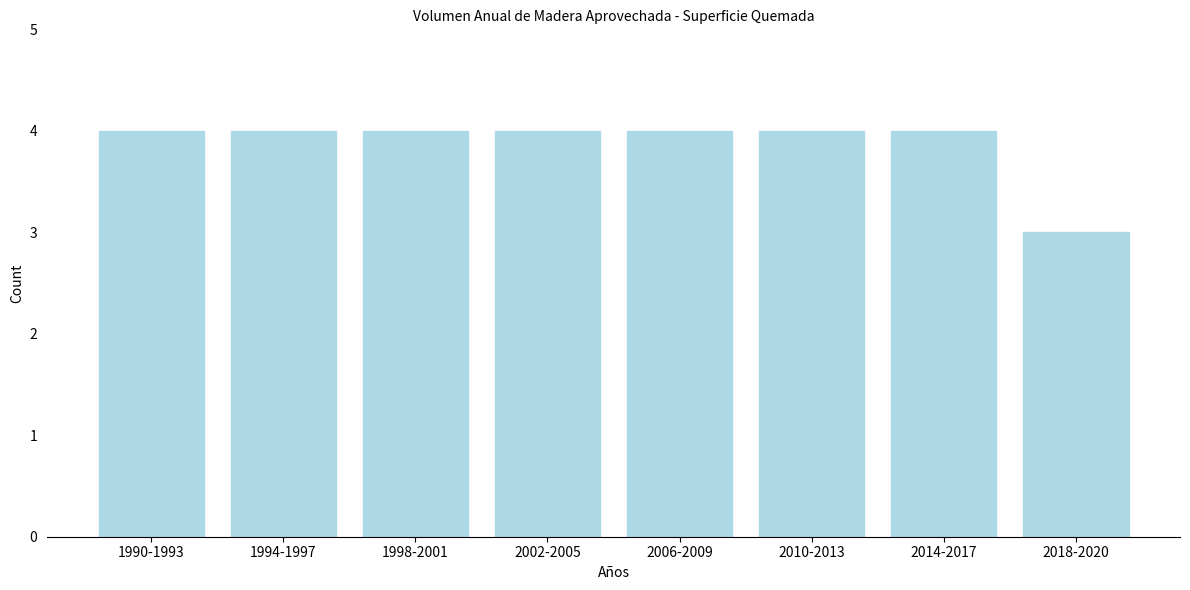

Reading right to left, what are all the values shown in this chart?

2018-2020=3	2014-2017=4	2010-2013=4	2006-2009=4	2002-2005=4	1998-2001=4	1994-1997=4	1990-1993=4